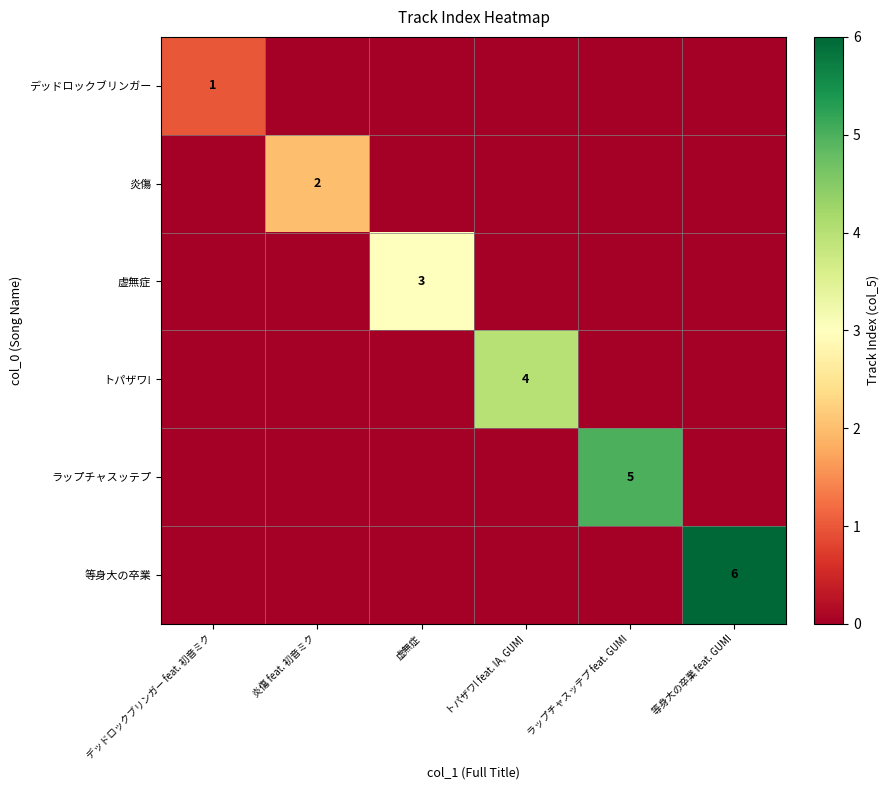

The value of デッドロックブリンガー at デッドロックブリンガー feat. 初音ミク is 2. True or false?

False